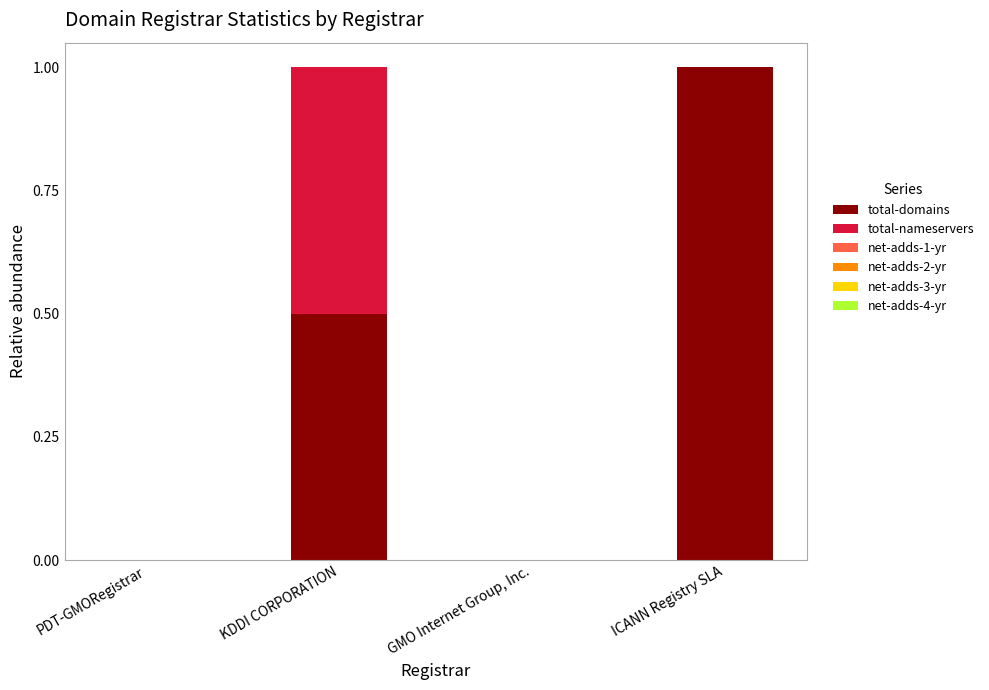

True or false: total-domains has a value of -0.6 at GMO Internet Group, Inc..

False